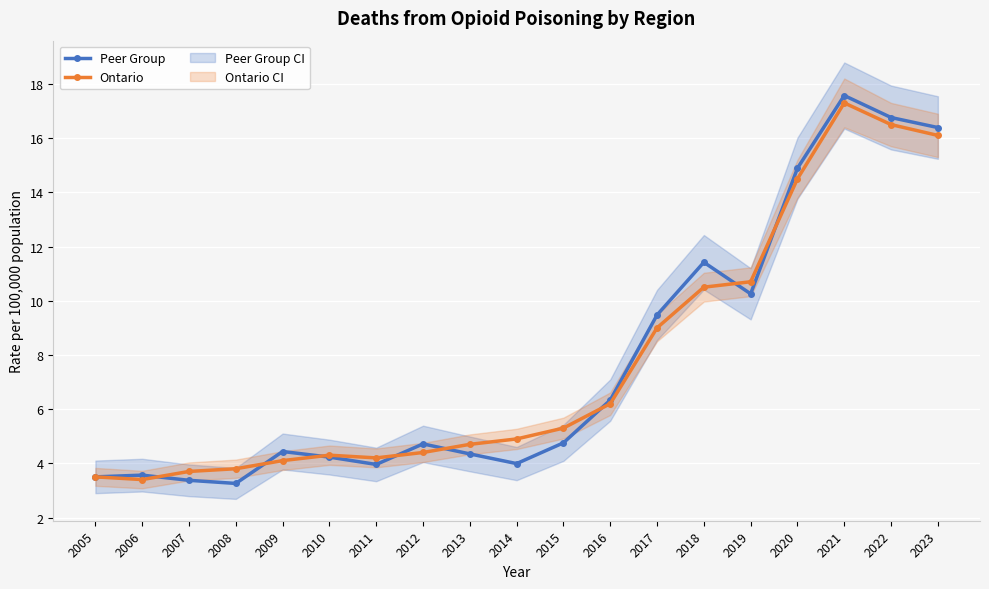

True or false: Ontario and Peer Group cross at least once.

True